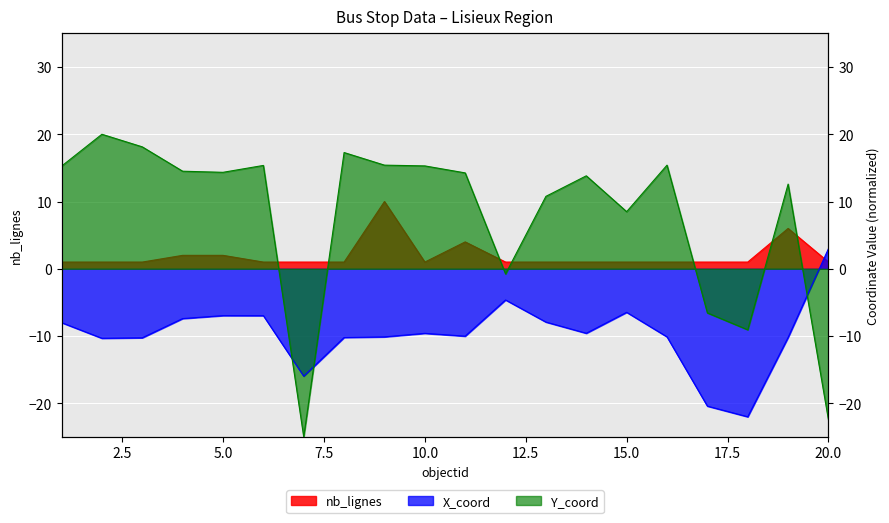

True or false: nb_lignes has more than 0 points higher than both neighbors.

True